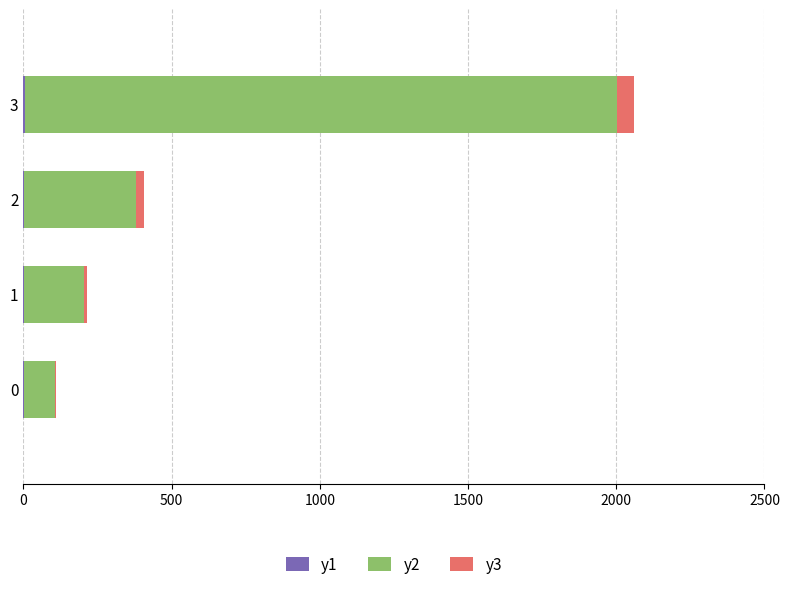

At which category is the sum across all series the highest?

3